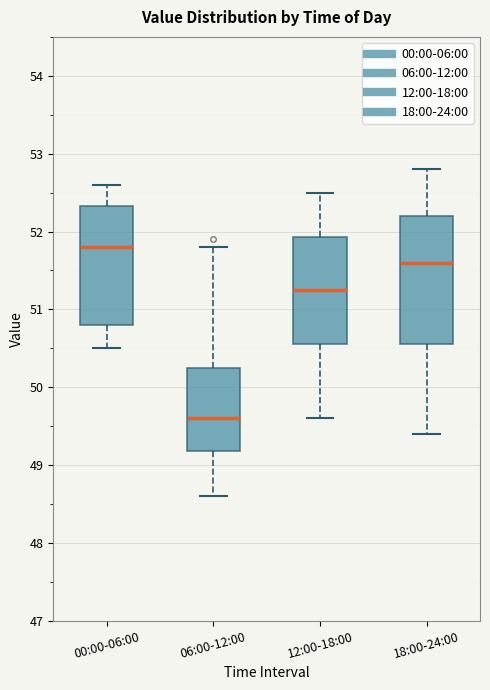

Which box is the tallest, from its lower edge to its upper edge?

18:00-24:00